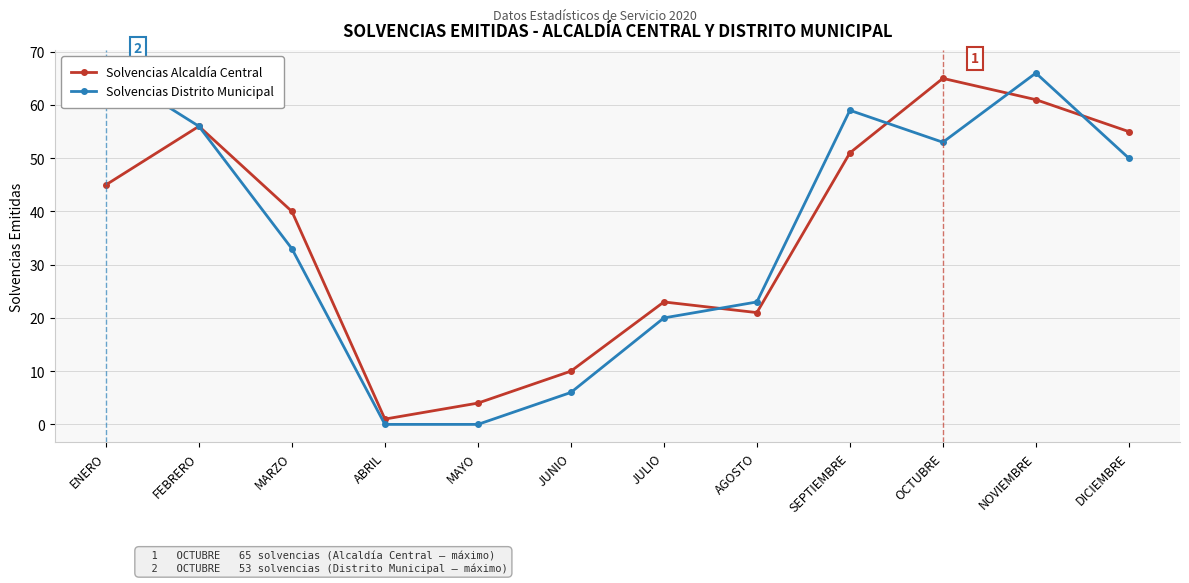

True or false: Solvencias Alcaldía Central has more than 1 points higher than both neighbors.

True